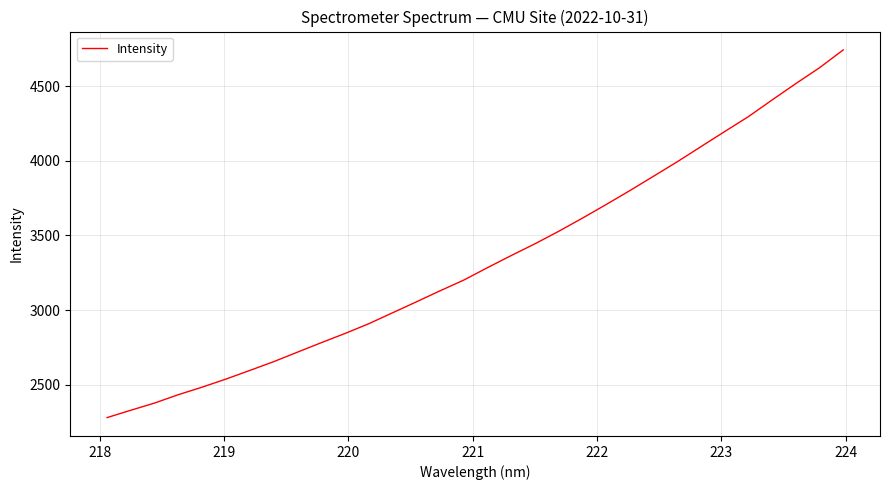

What is the smallest value displayed?

2280.4